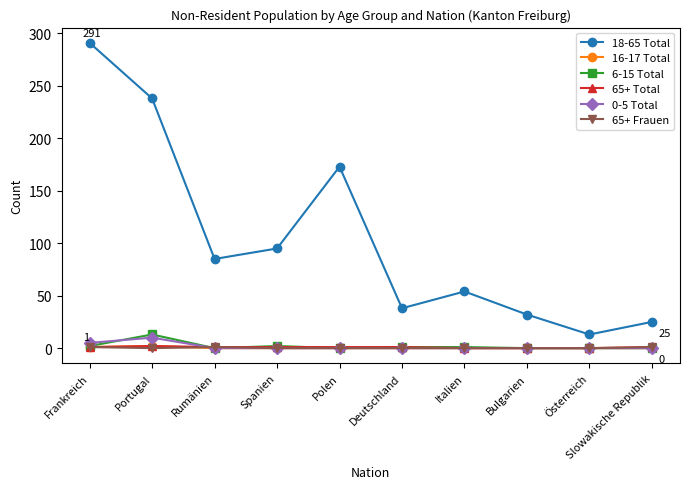

True or false: 18-65 Total and 65+ Total intersect in this chart.

False